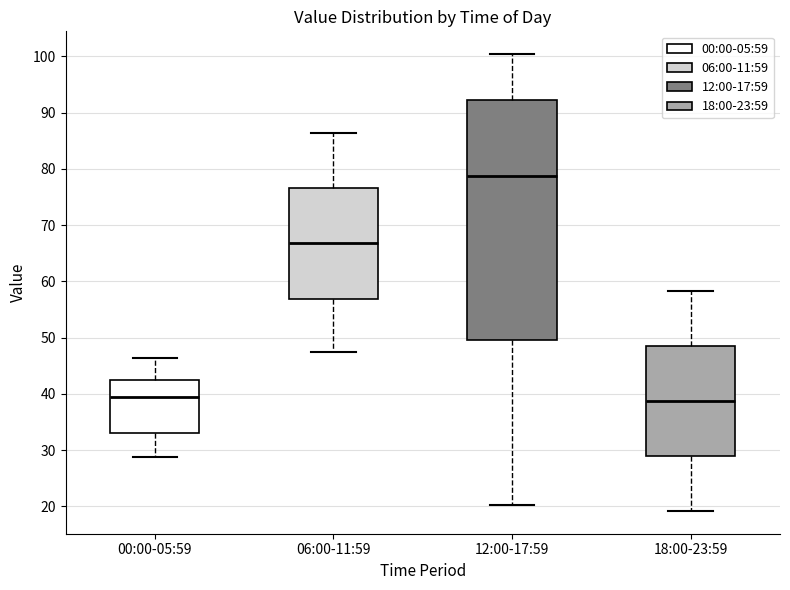

Comparing the boxes themselves (not the whiskers), which one is the tallest?

12:00-17:59